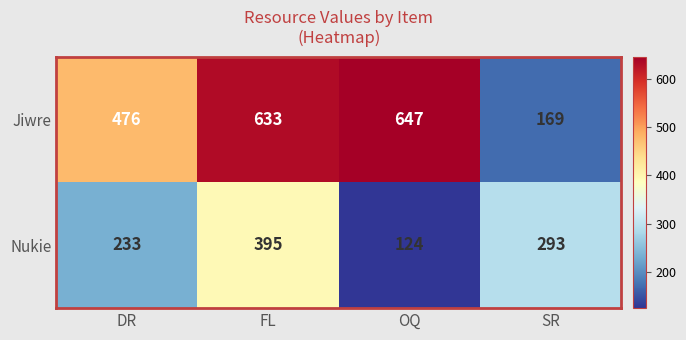

Where is Nukie nearest to the value 259?

DR